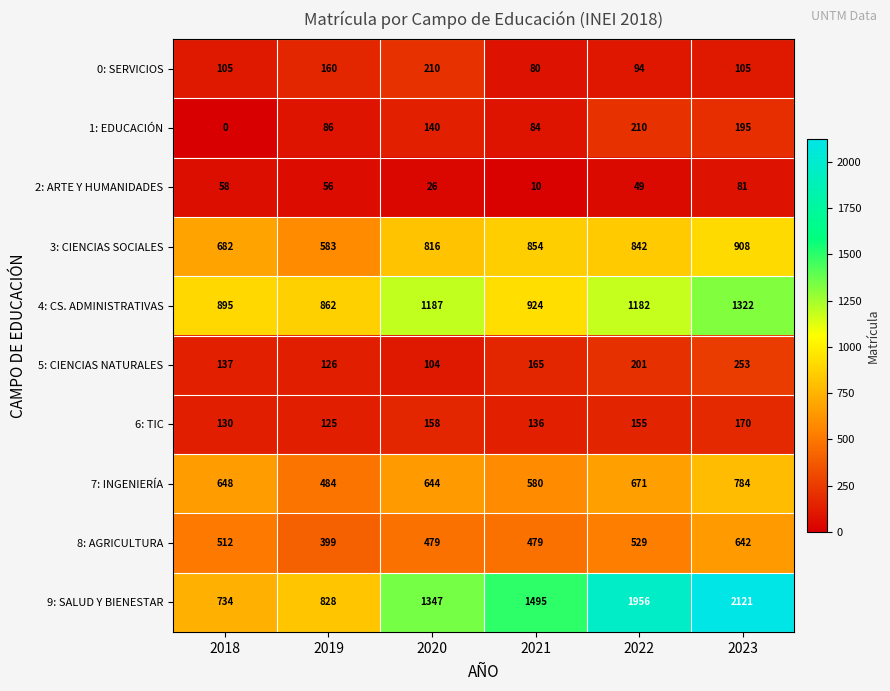

Which series has the largest total across all categories?

9: SALUD Y BIENESTAR